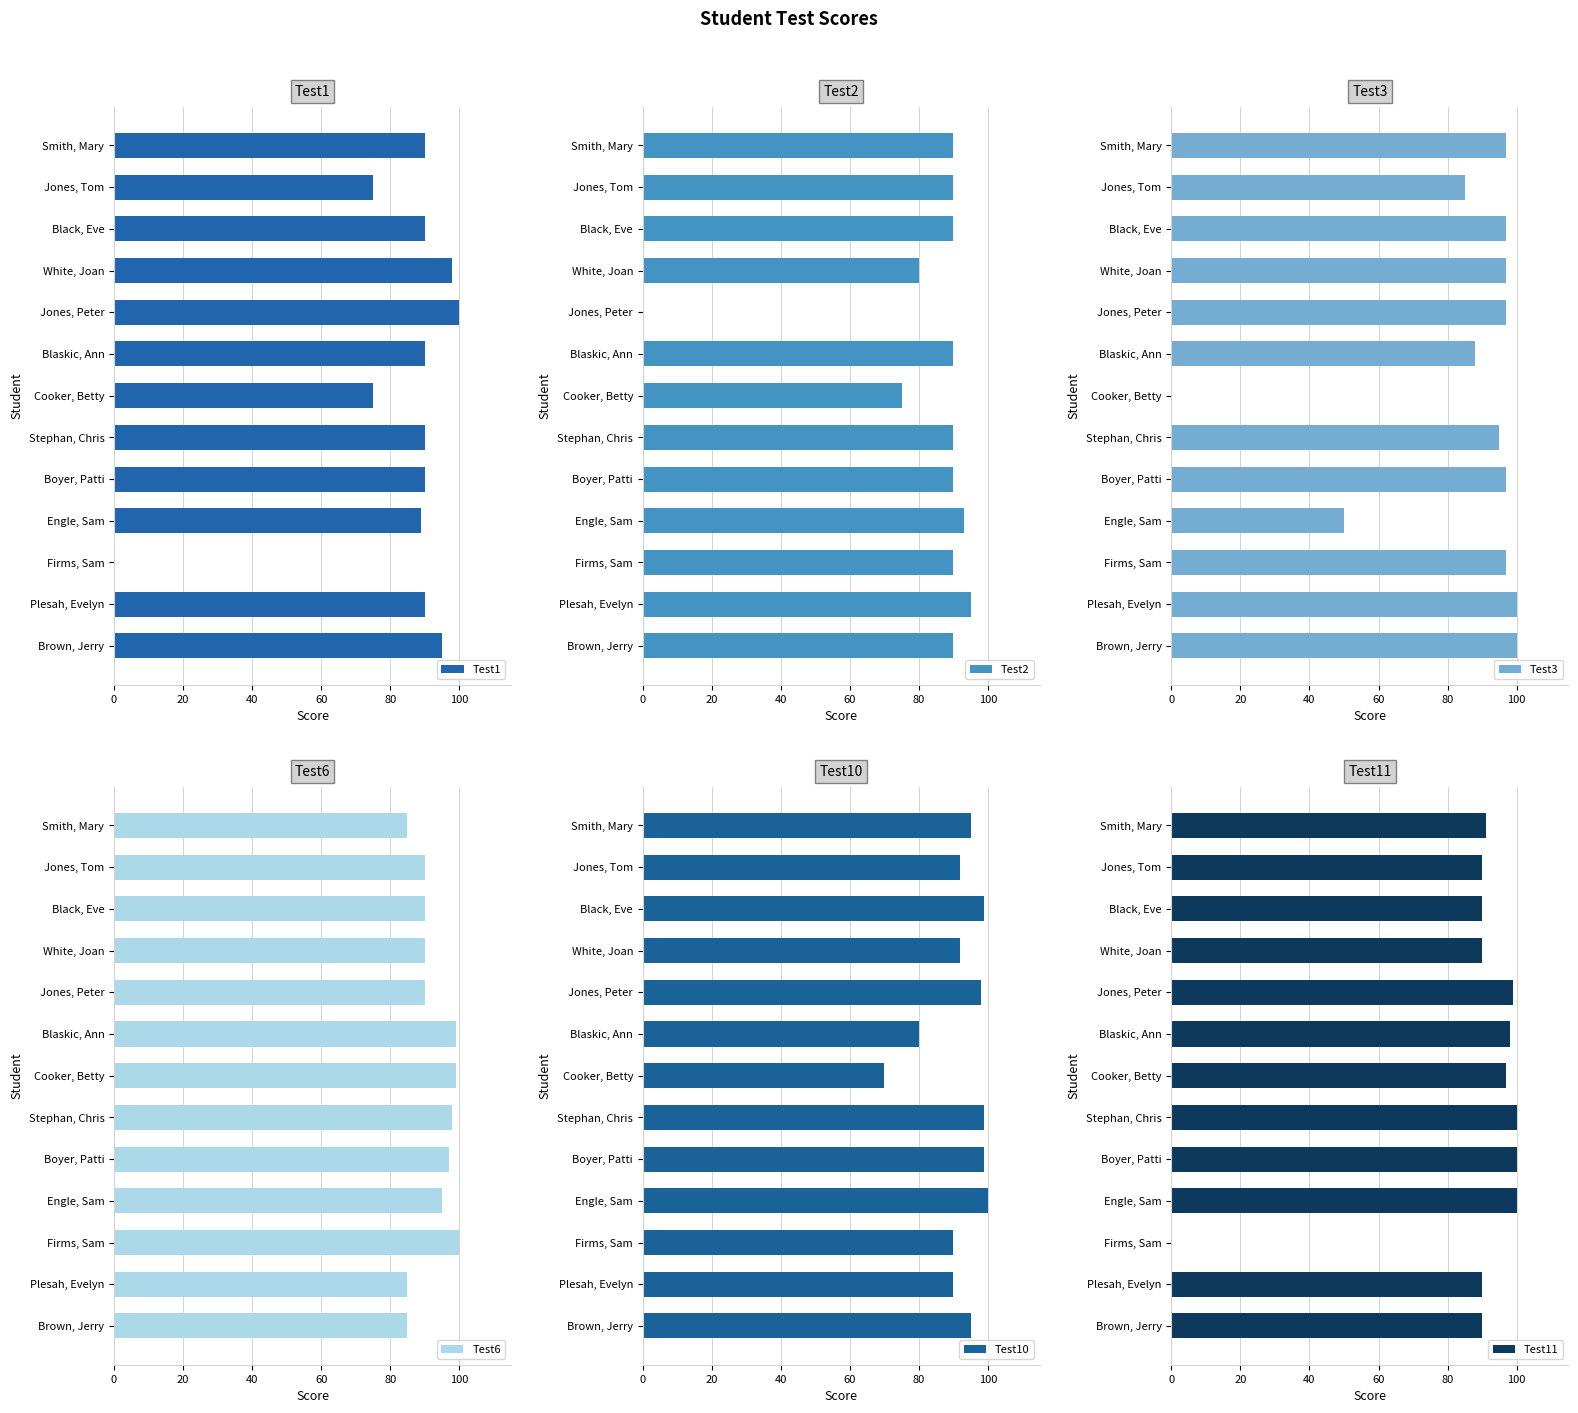

At how many categories does at least one series exceed 63?

13